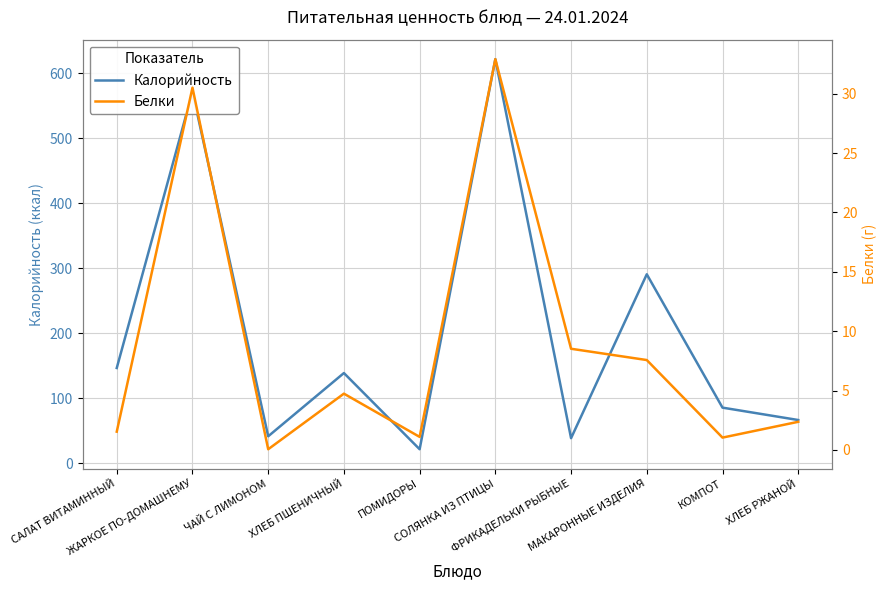

What are all the series names shown in the legend?

Калорийность, Белки